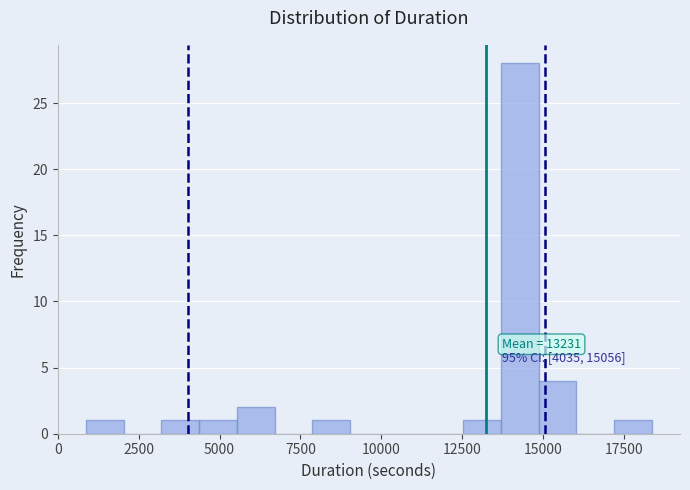

Around what value on the x-axis is the tallest bar? Give the approximate position of its centre, as read against the axis.

14500